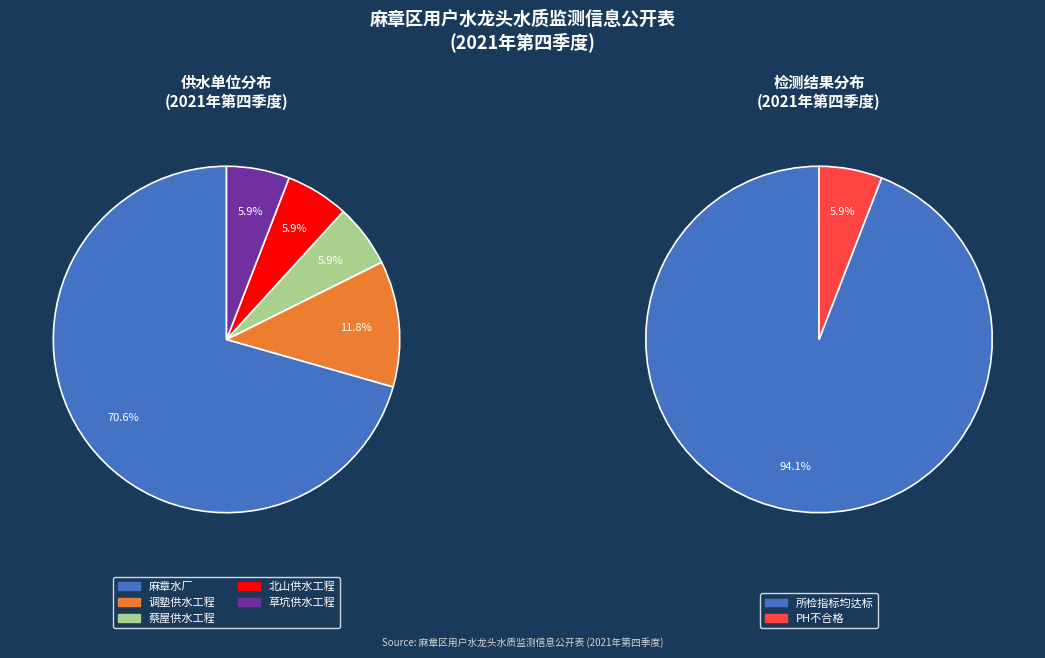

How many segments does this pie chart have?

5